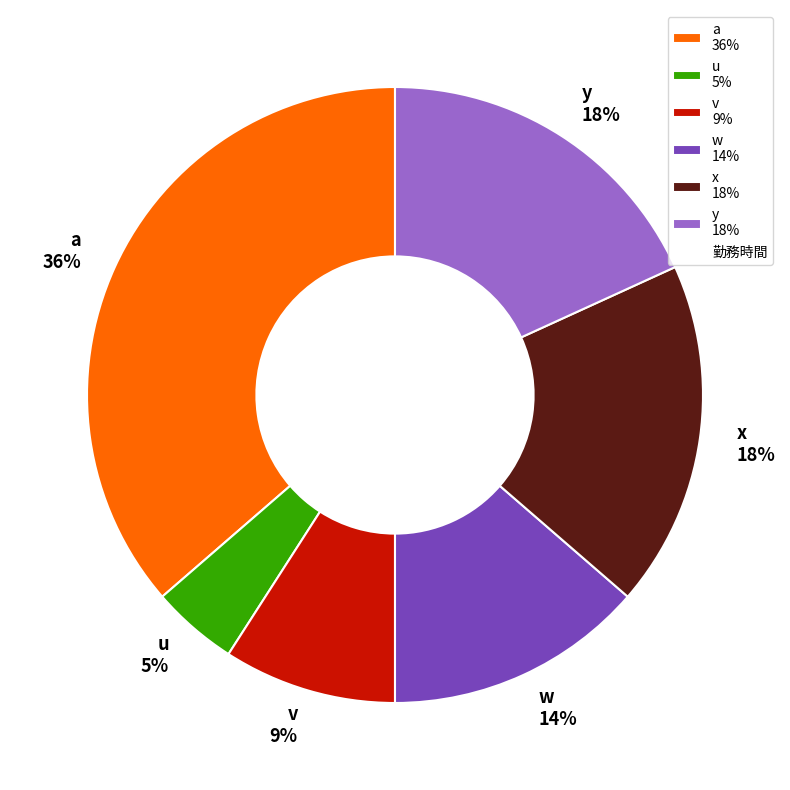

The v slice represents 9% of the pie. True or false?

True